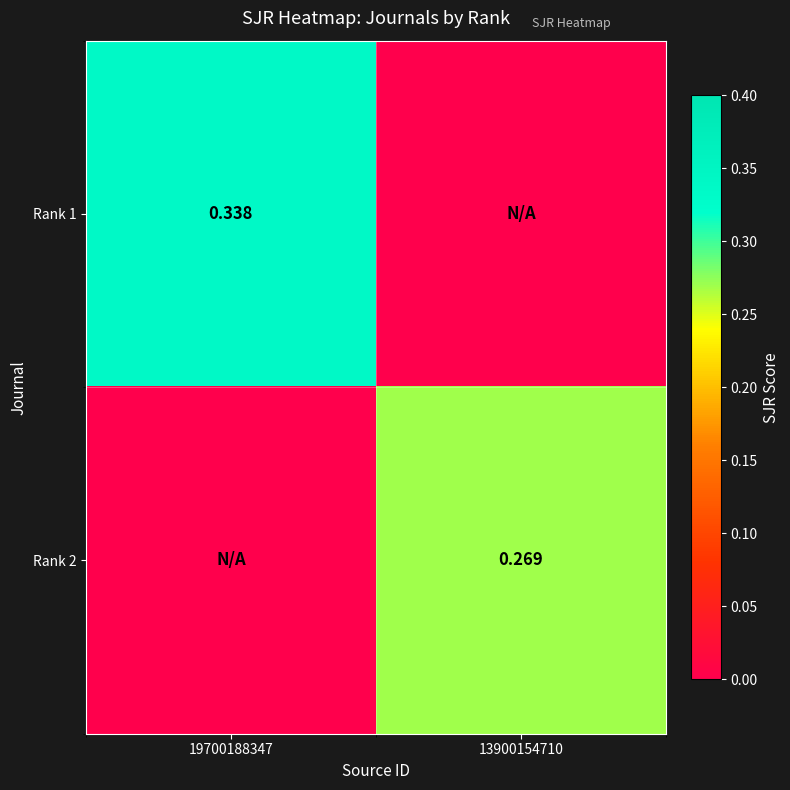

Which category has the lowest value across all series?

13900154710